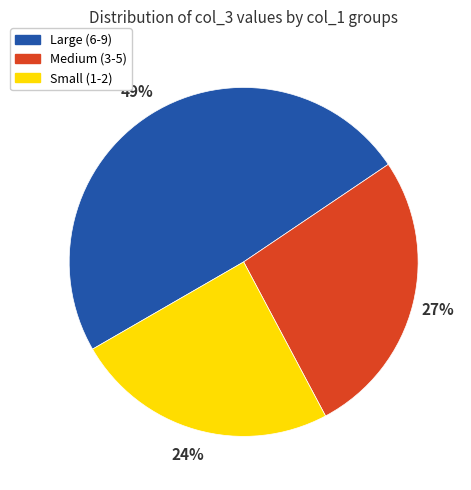

Combined, do Large (6-9) and Small (1-2) account for over 50%?

Yes